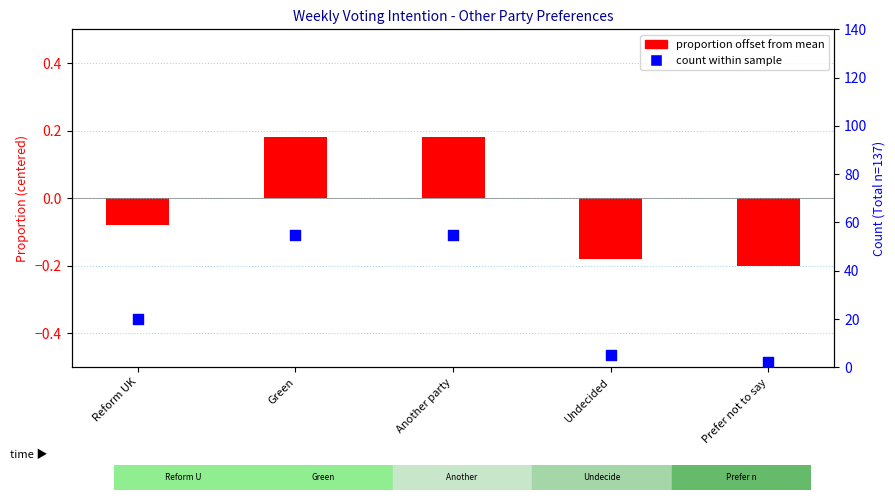

What is the total value across all series at Reform UK?

19.9